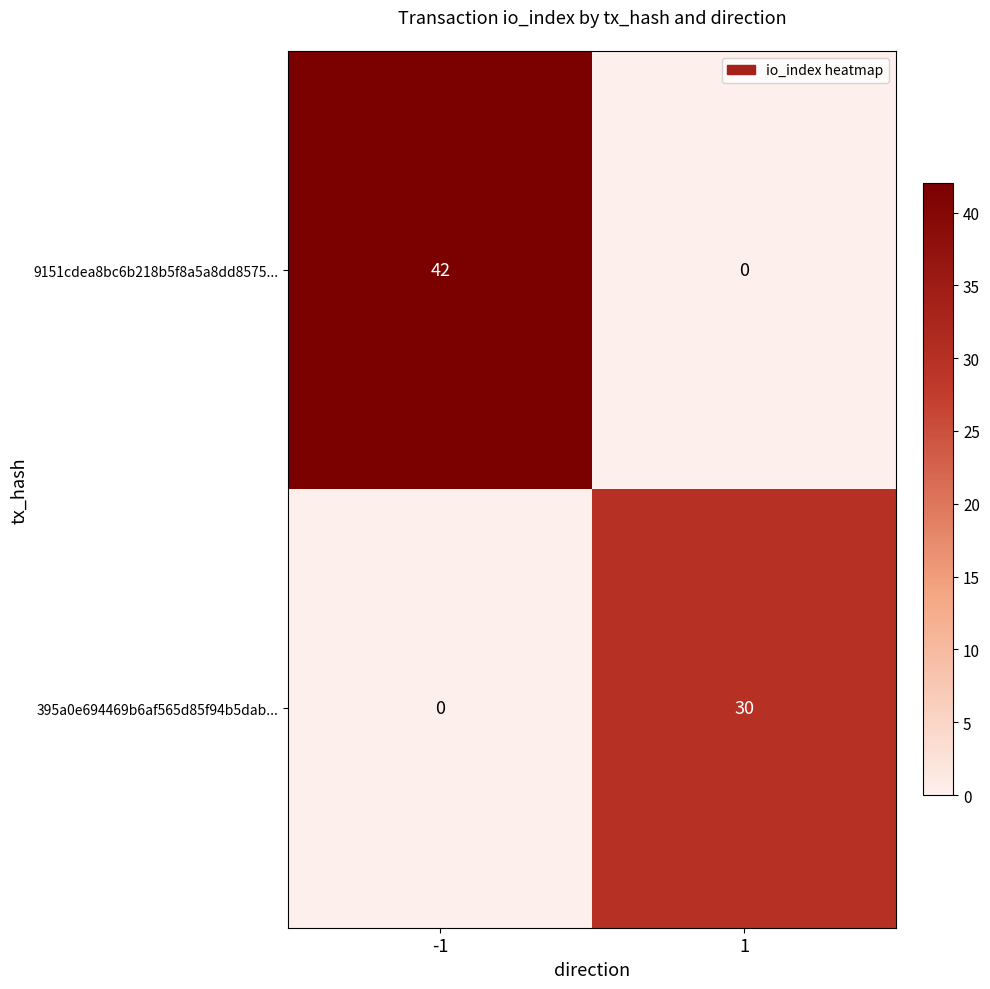

At -1, list the series in order from largest to smallest.

9151cdea8bc6b218b5f8a5a8dd8575..., 395a0e694469b6af565d85f94b5dab...